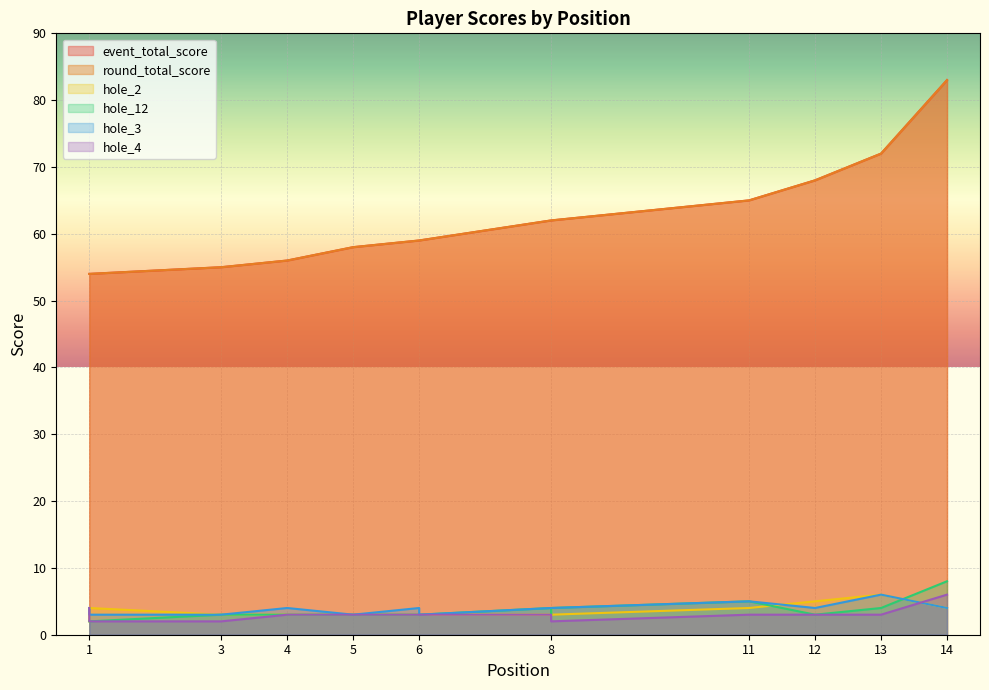

At which category does the chart reach its minimum across all series?

1